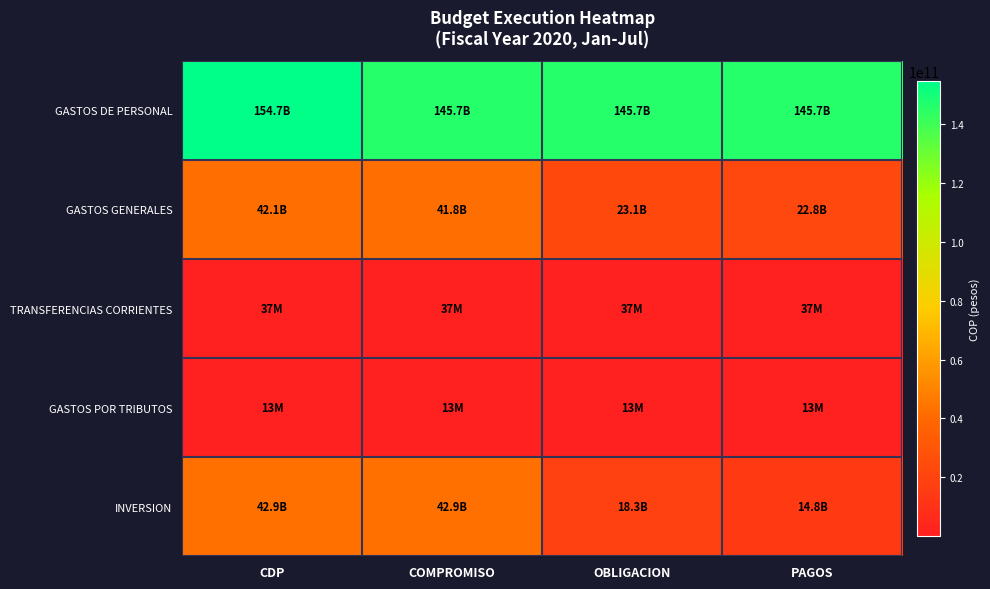

Which series has the largest range (max minus min)?

INVERSION